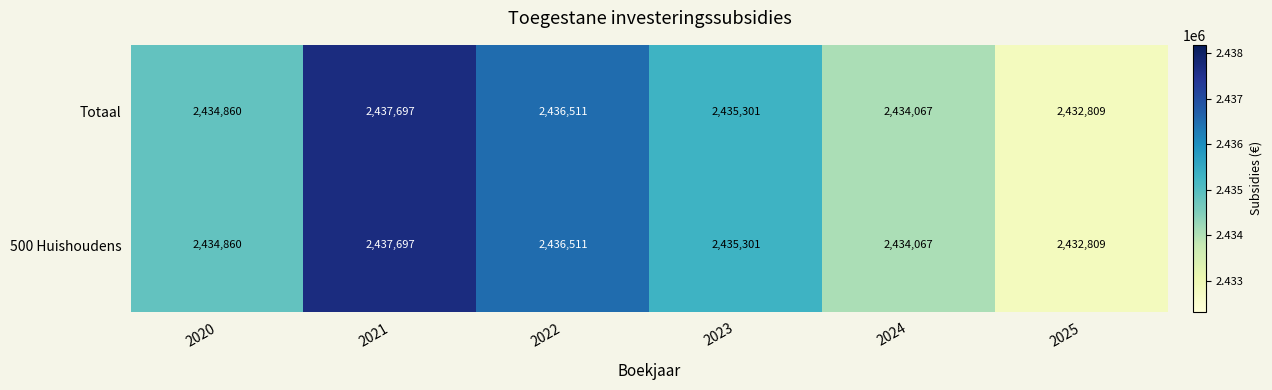

Reading right to left, list all the values displayed in this chart.

Totaal: 2432809	2434067	2435301	2436511	2437697	2434860
500 Huishoudens: 2432809	2434067	2435301	2436511	2437697	2434860